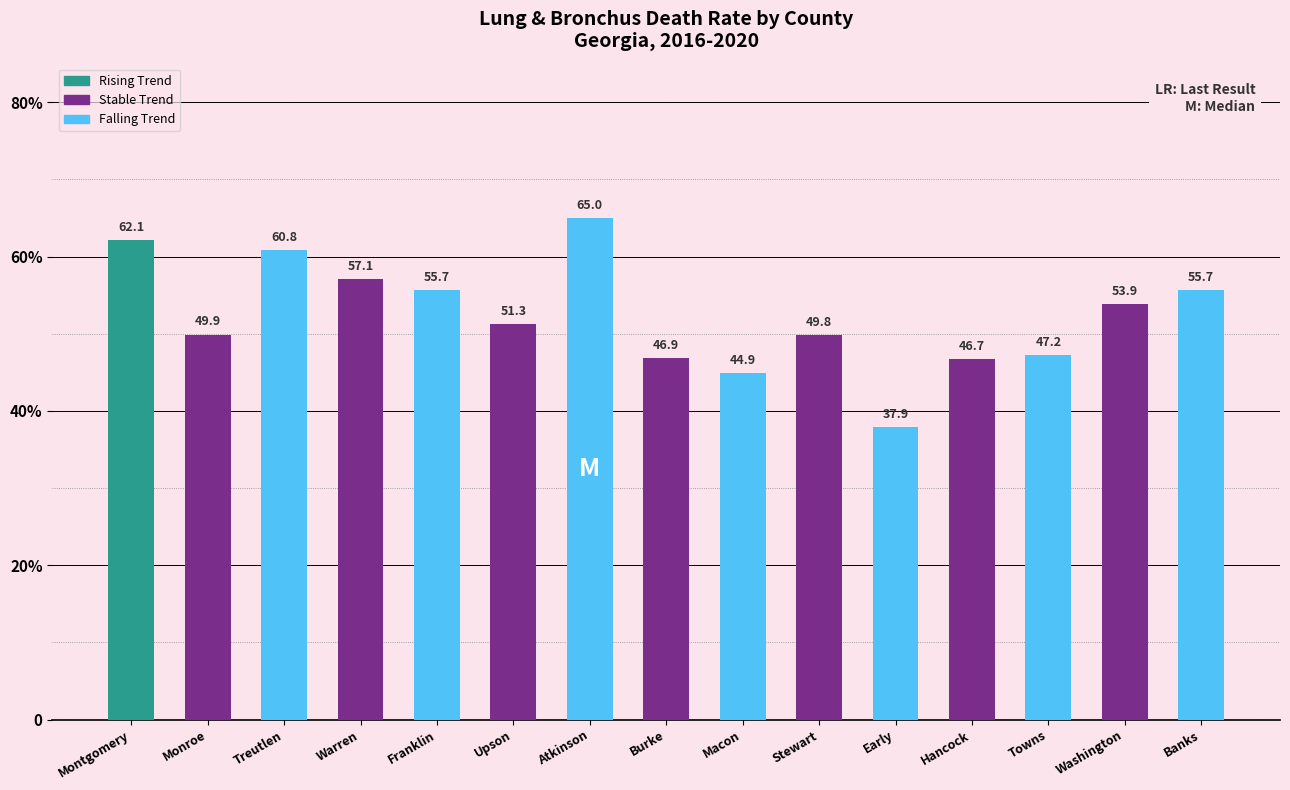

Which has a higher value, Towns or Atkinson?

Atkinson